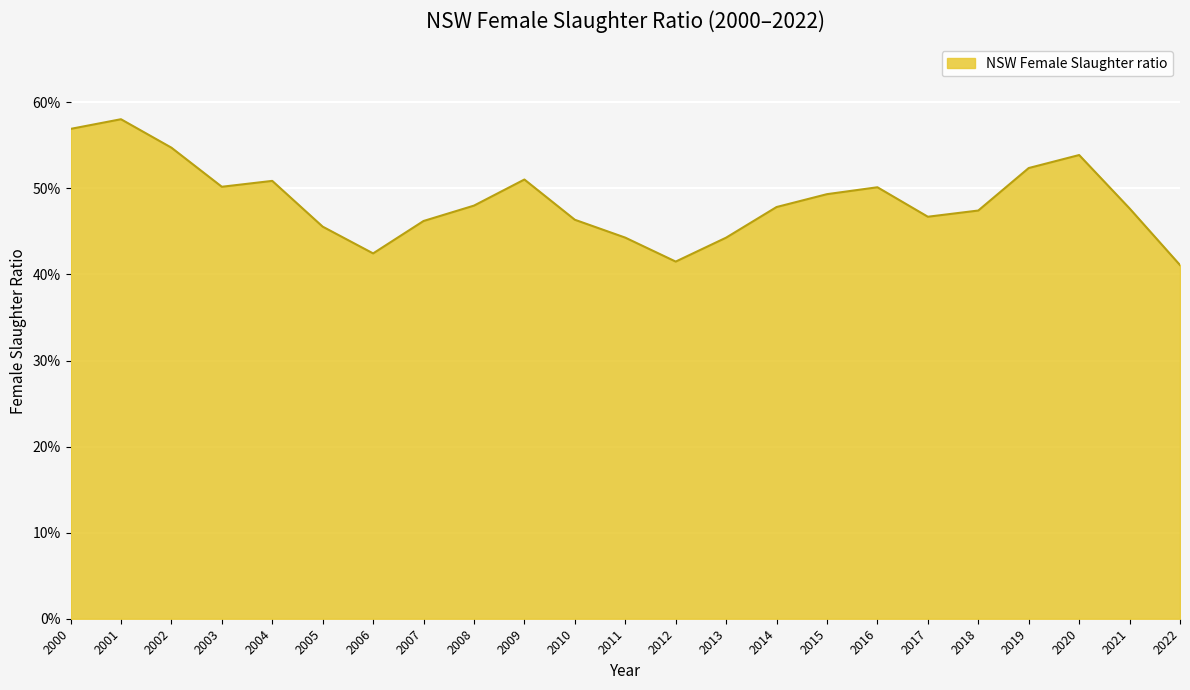

What is the smallest value displayed?

0.4